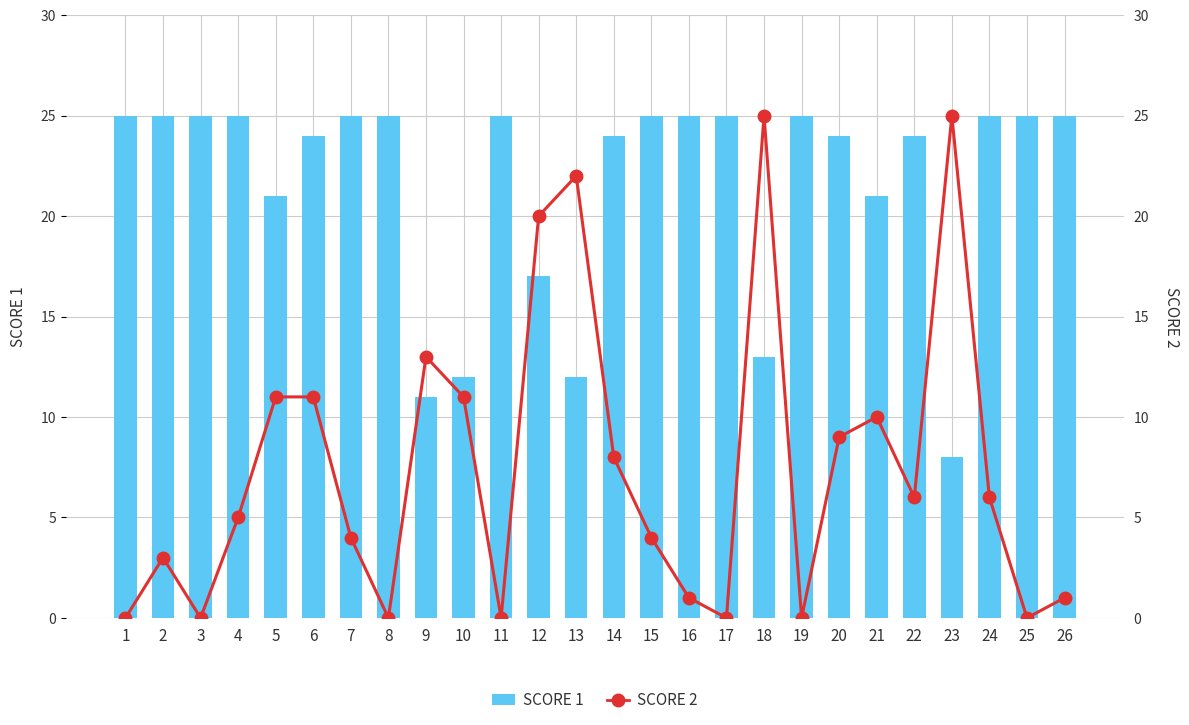

Is it true that Score 2 equals 9 at 4?

False